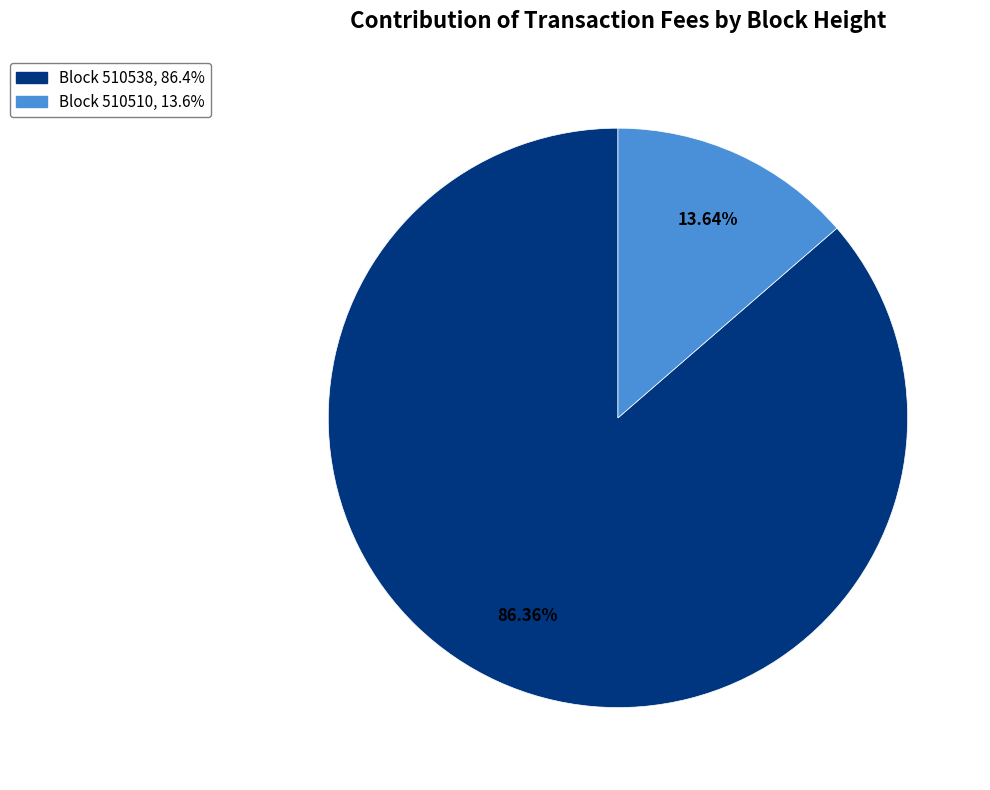

Is there any slice that represents more than half of the pie?

Yes